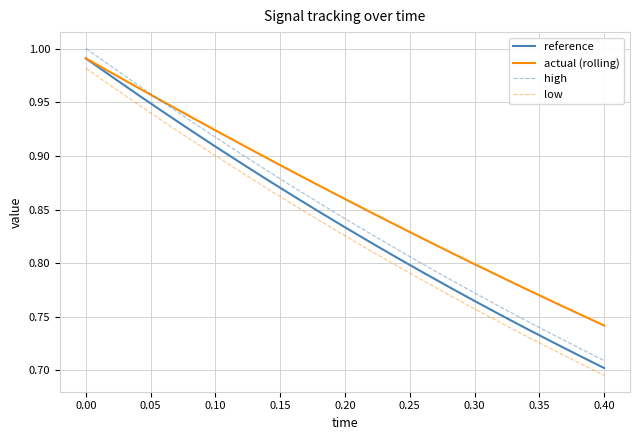

How many intersections are there between reference and actual (rolling)?

1